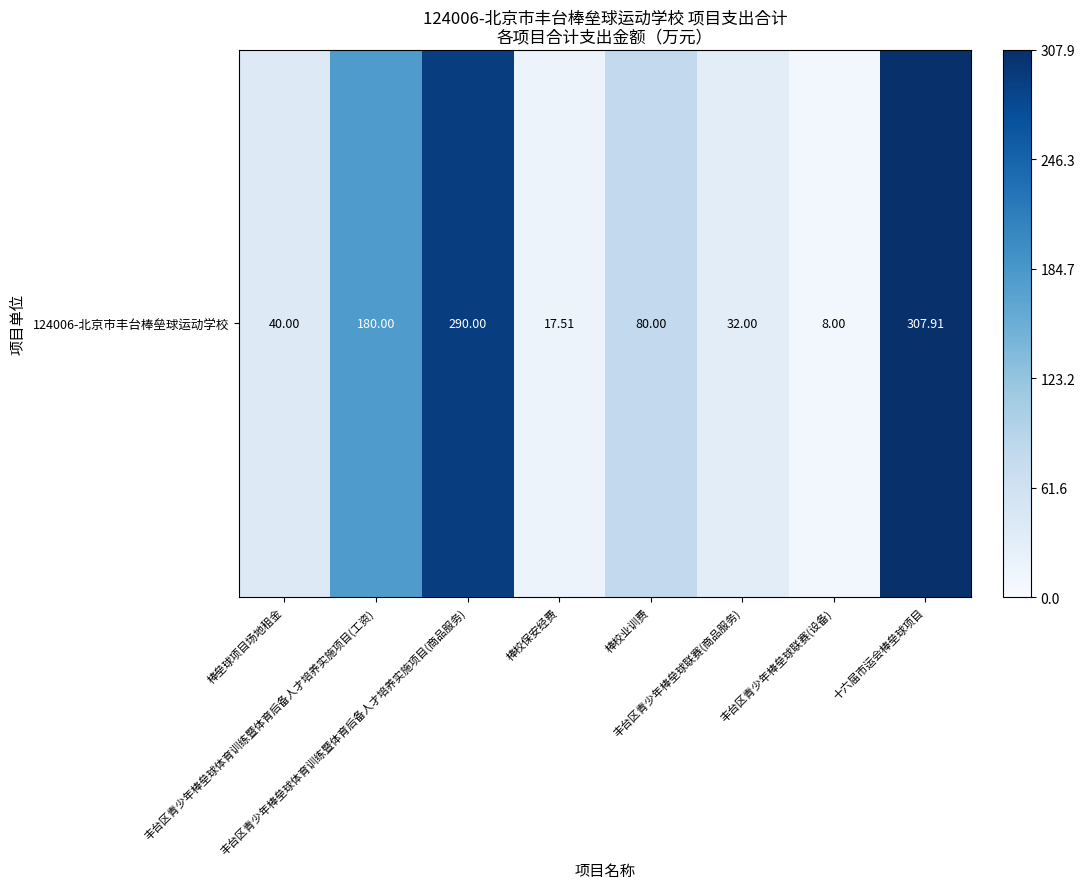

List the labels in order of value, largest first.

十六届市运会棒垒球项目, 丰台区青少年棒垒球体育训练暨体育后备人才培养实施项目(商品服务), 丰台区青少年棒垒球体育训练暨体育后备人才培养实施项目(工资), 棒校业训费, 棒垒球项目场地租金, 丰台区青少年棒垒球联赛(商品服务), 棒校保安经费, 丰台区青少年棒垒球联赛(设备)